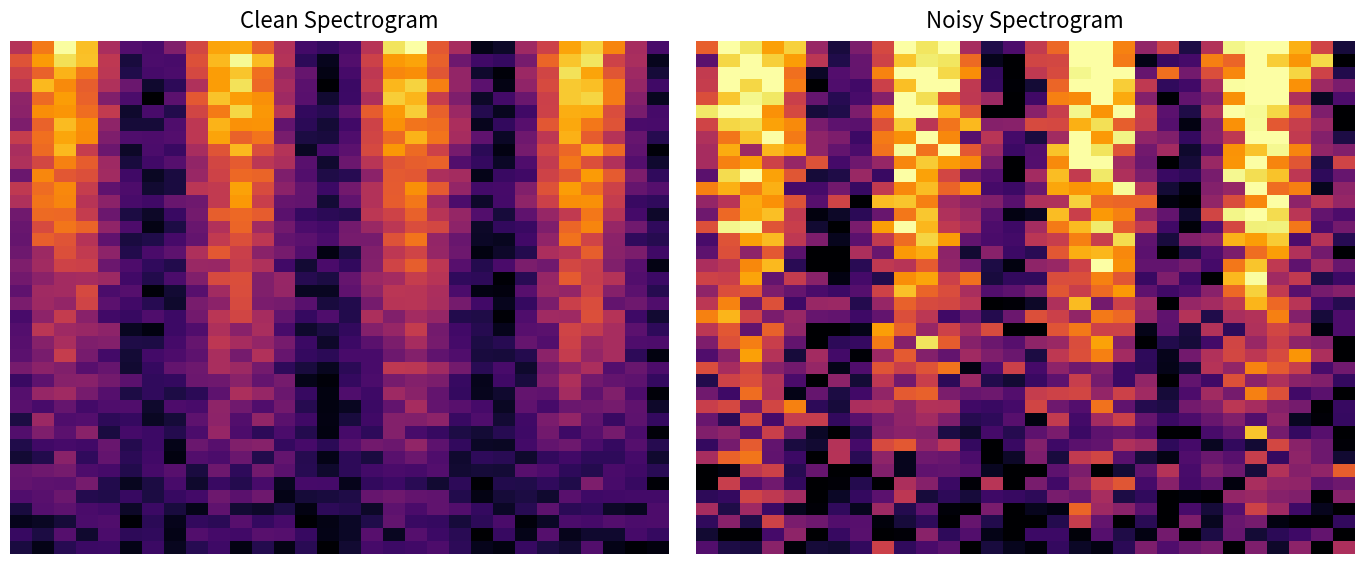

At how many categories does at least one series exceed 15455?

12